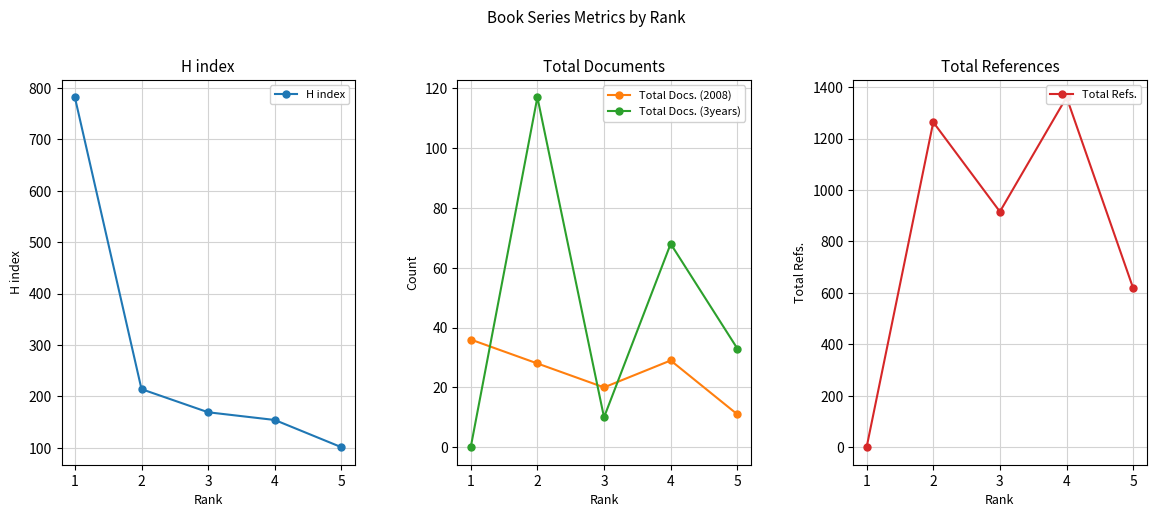

True or false: Total Docs. (3years) and H index cross at least once.

False